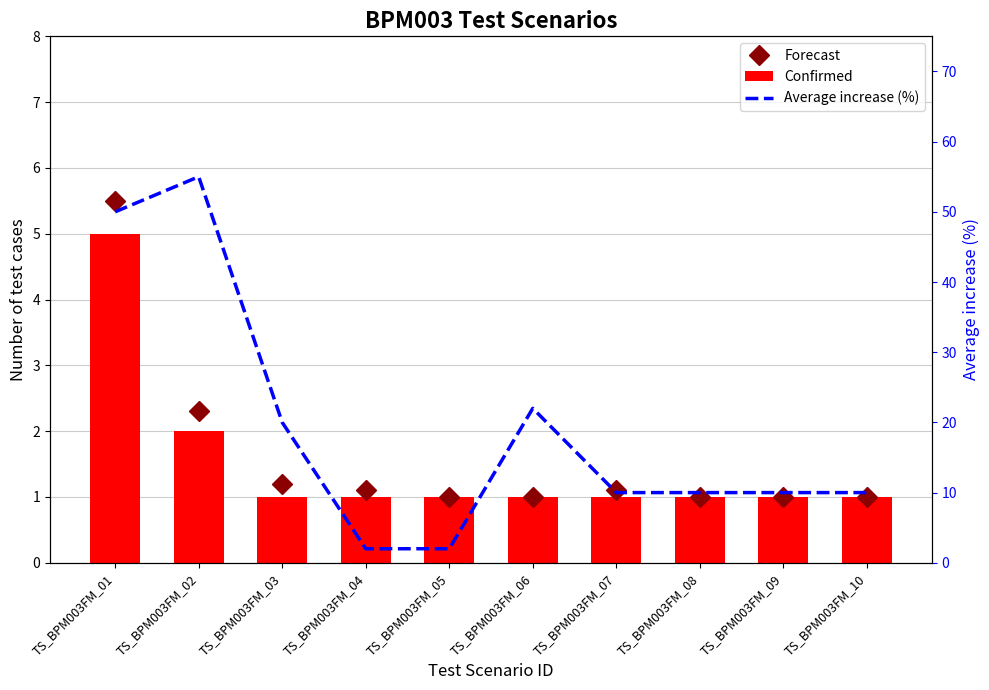

What is the average value of the Confirmed series?

1.5